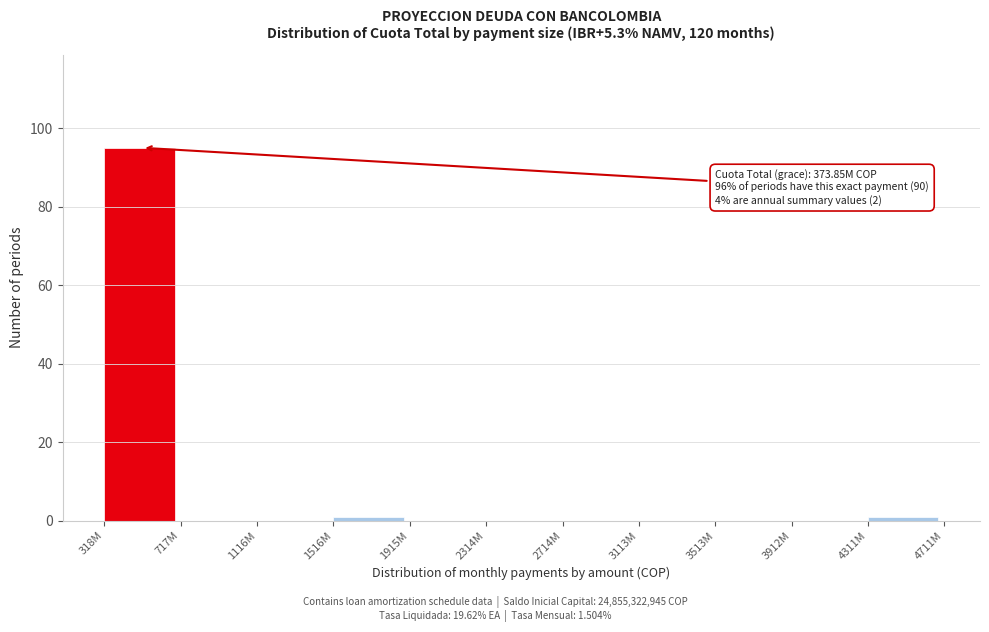

Reading left to right, list all the values displayed in this chart.

318M=95	717M=0	1116M=0	1516M=1	1915M=0	2314M=0	2714M=0	3113M=0	3513M=0	3912M=0	4311M=1